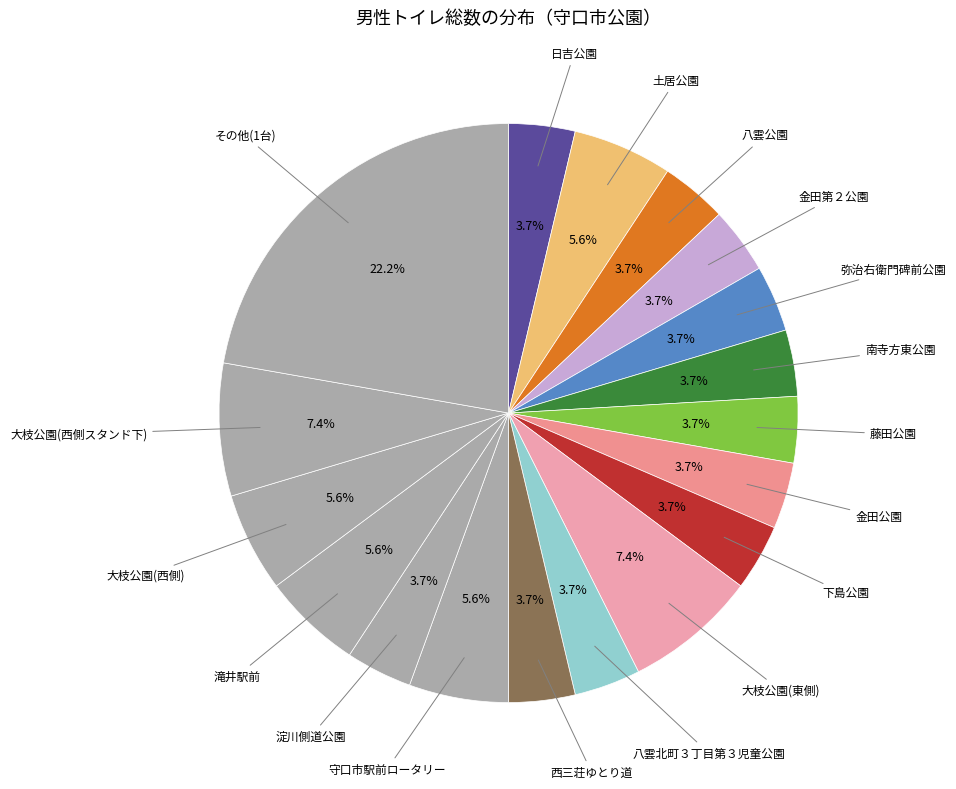

Does any single category account for the majority?

No